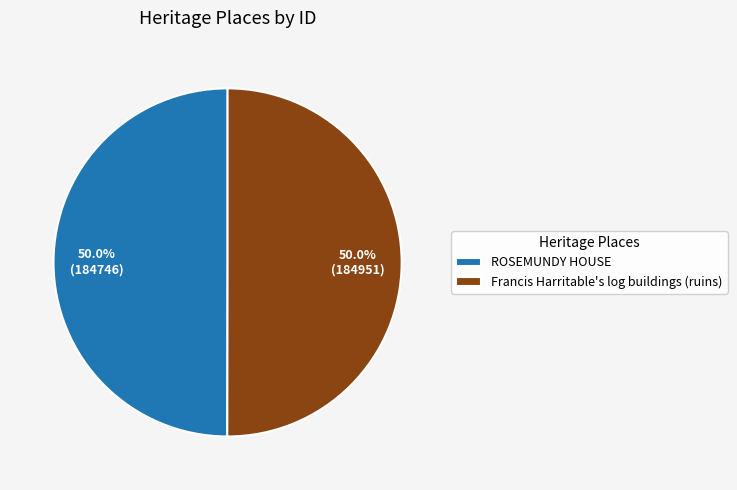

How many slices are in this pie chart?

2